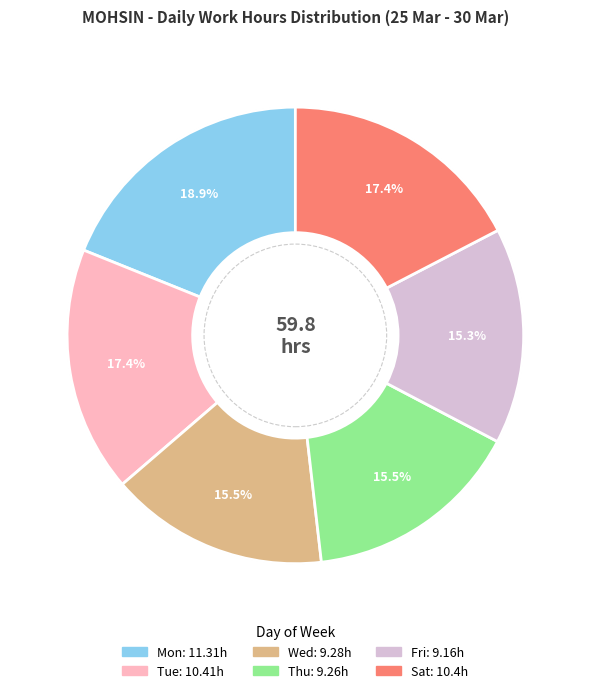

Is there a majority slice in this chart?

No